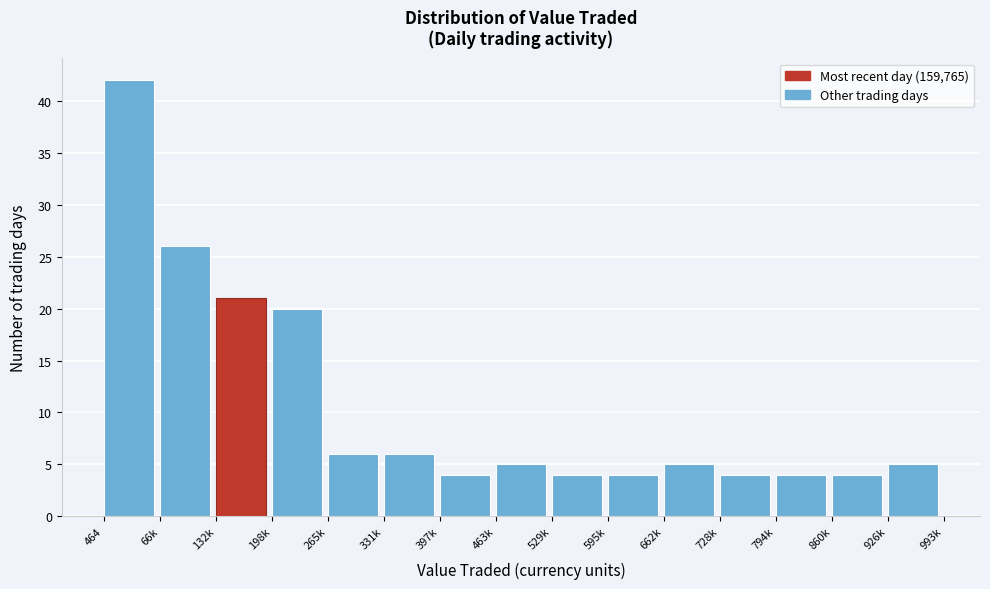

Reading left to right, what are all the values shown in this chart?

464=42	66k=26	132k=21	198k=20	265k=6	331k=6	397k=4	463k=5	529k=4	595k=4	662k=5	728k=4	794k=4	860k=4	926k=5